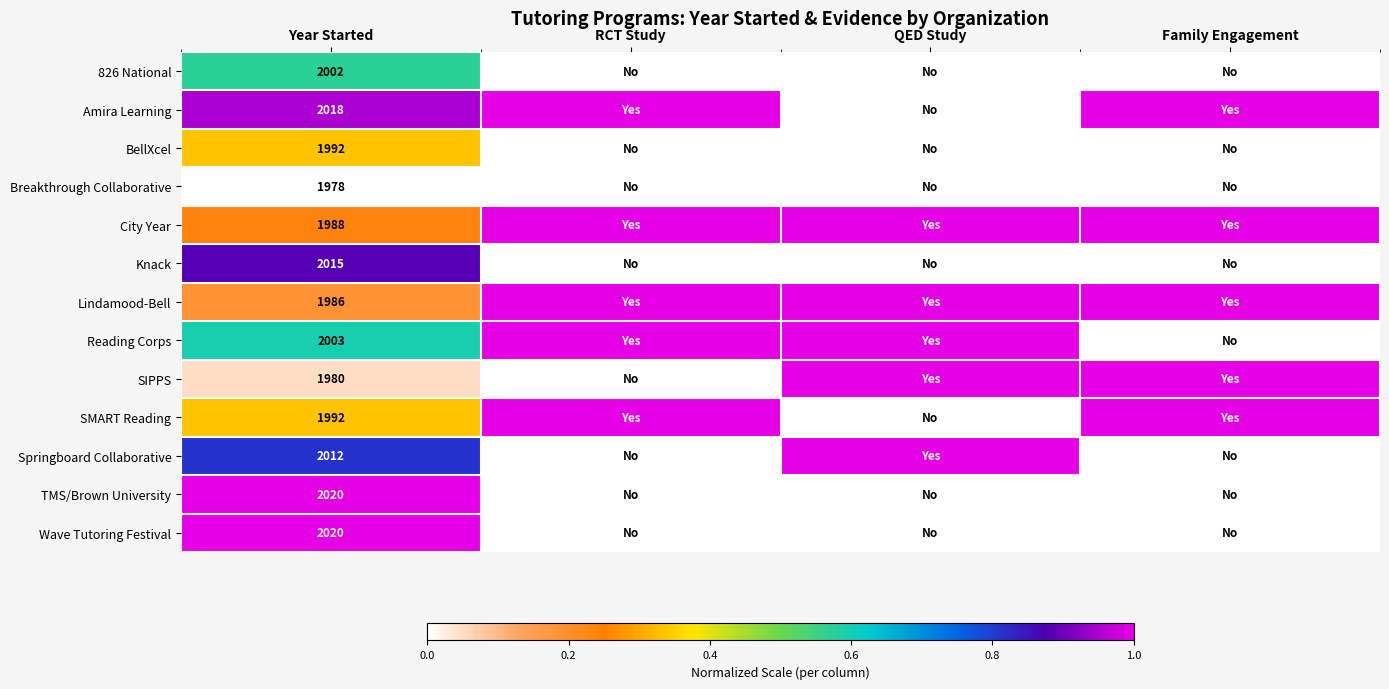

True or false: City Year has a value of 1988 at Year Started.

True